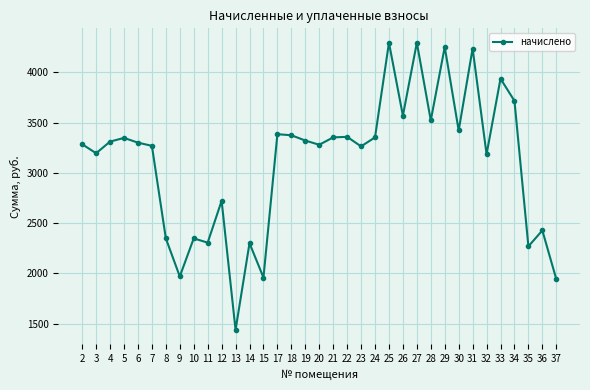

Count the number of data series in this chart.

1